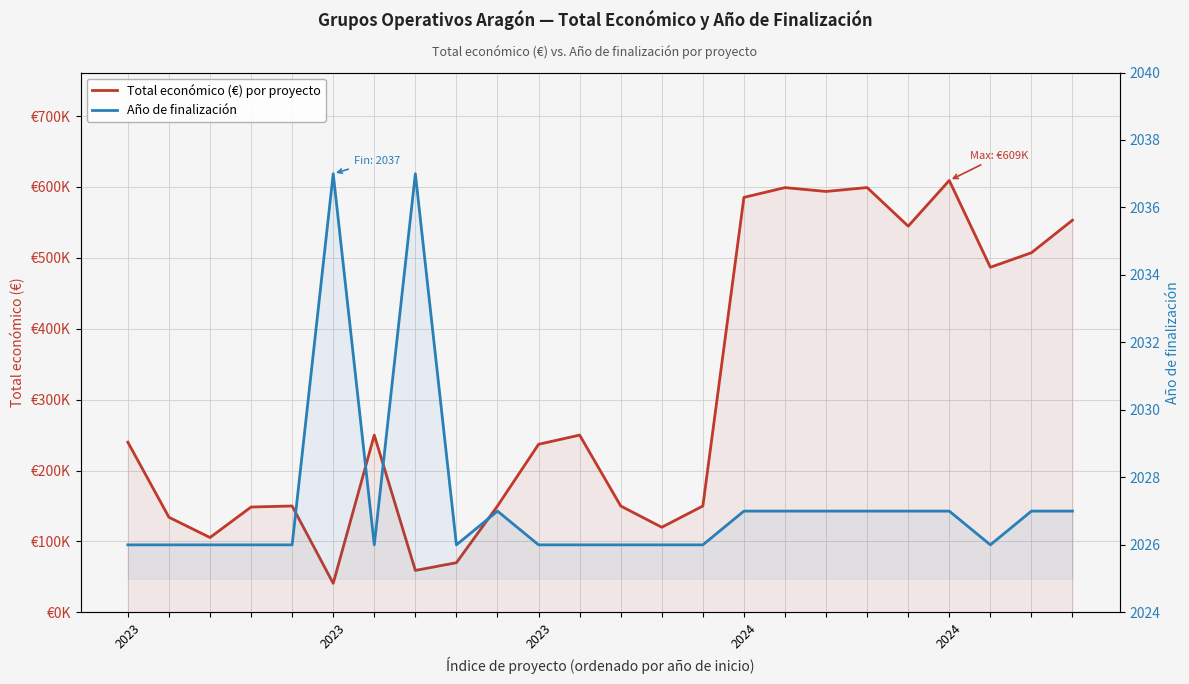

Where is Año de finalización nearest to the value 2031?

9